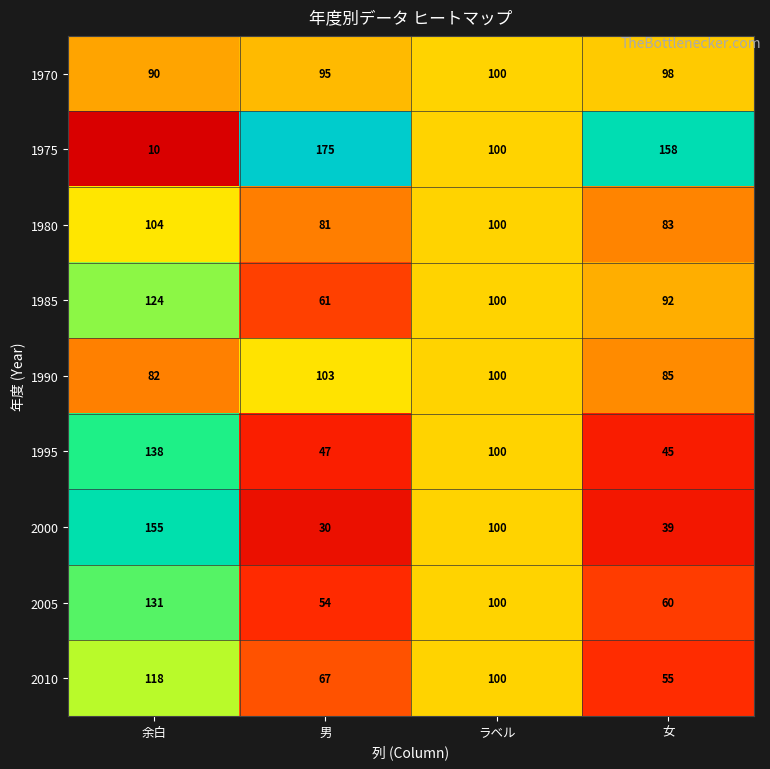

Which series has the widest spread of values?

1975